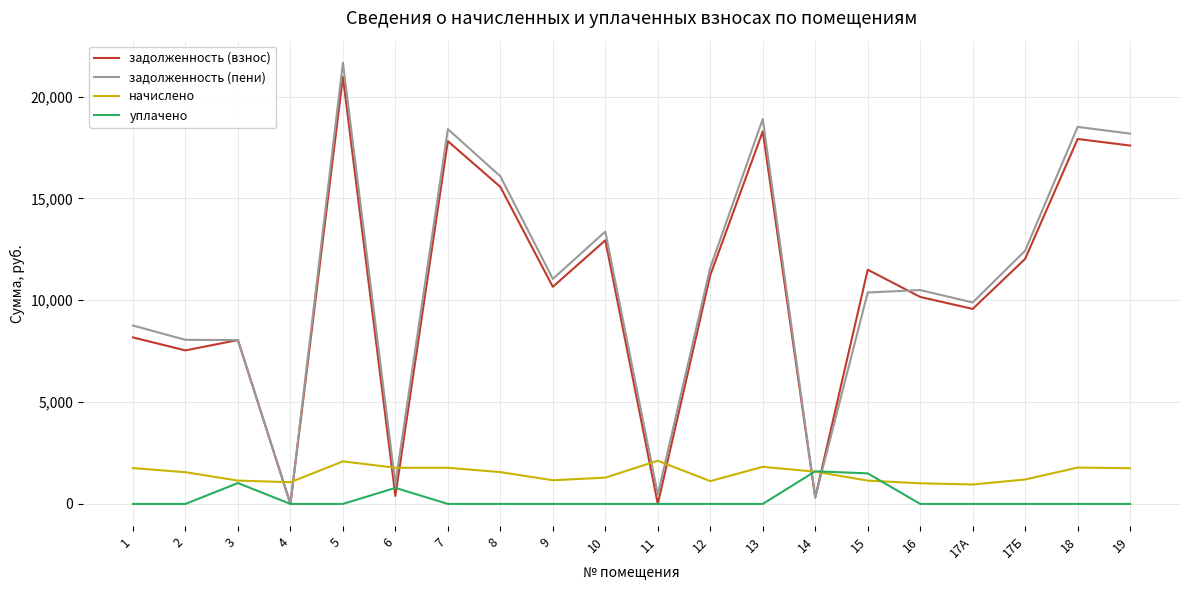

What is the difference between the highest and lowest values at 9?

11046.6